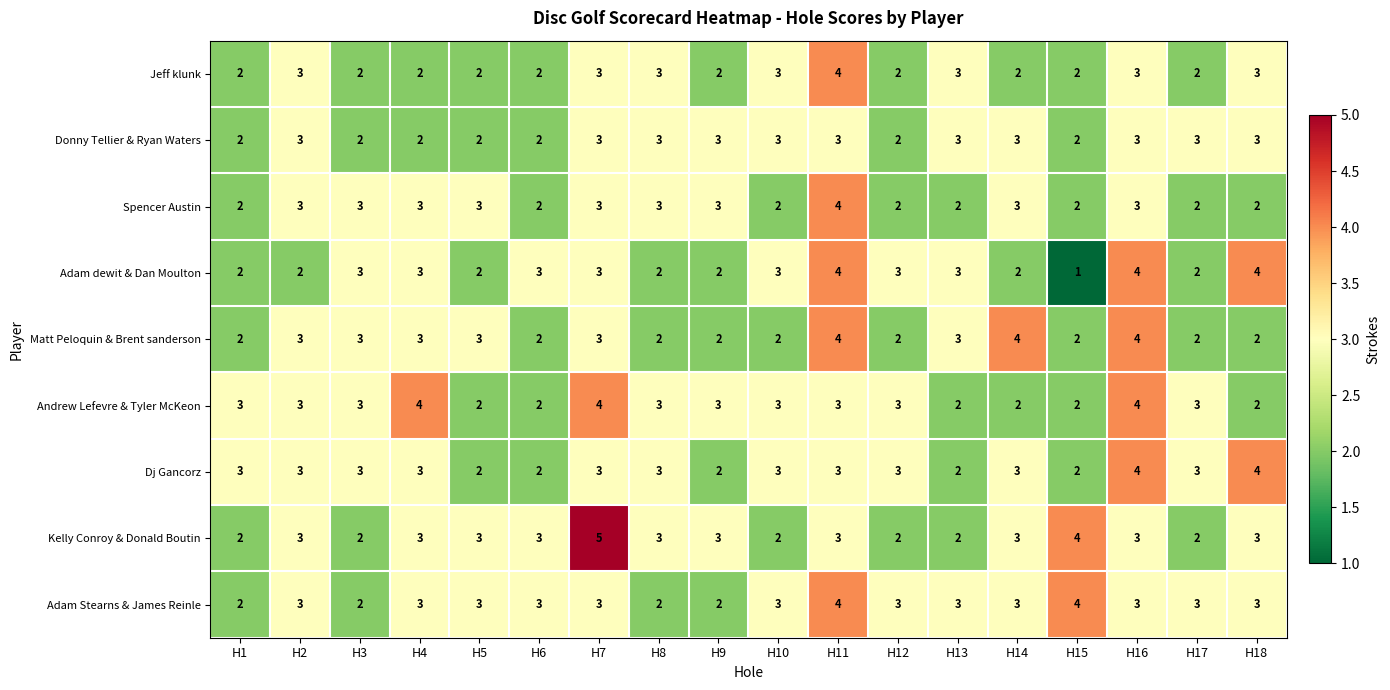

At how many categories does at least one series exceed 1?

18